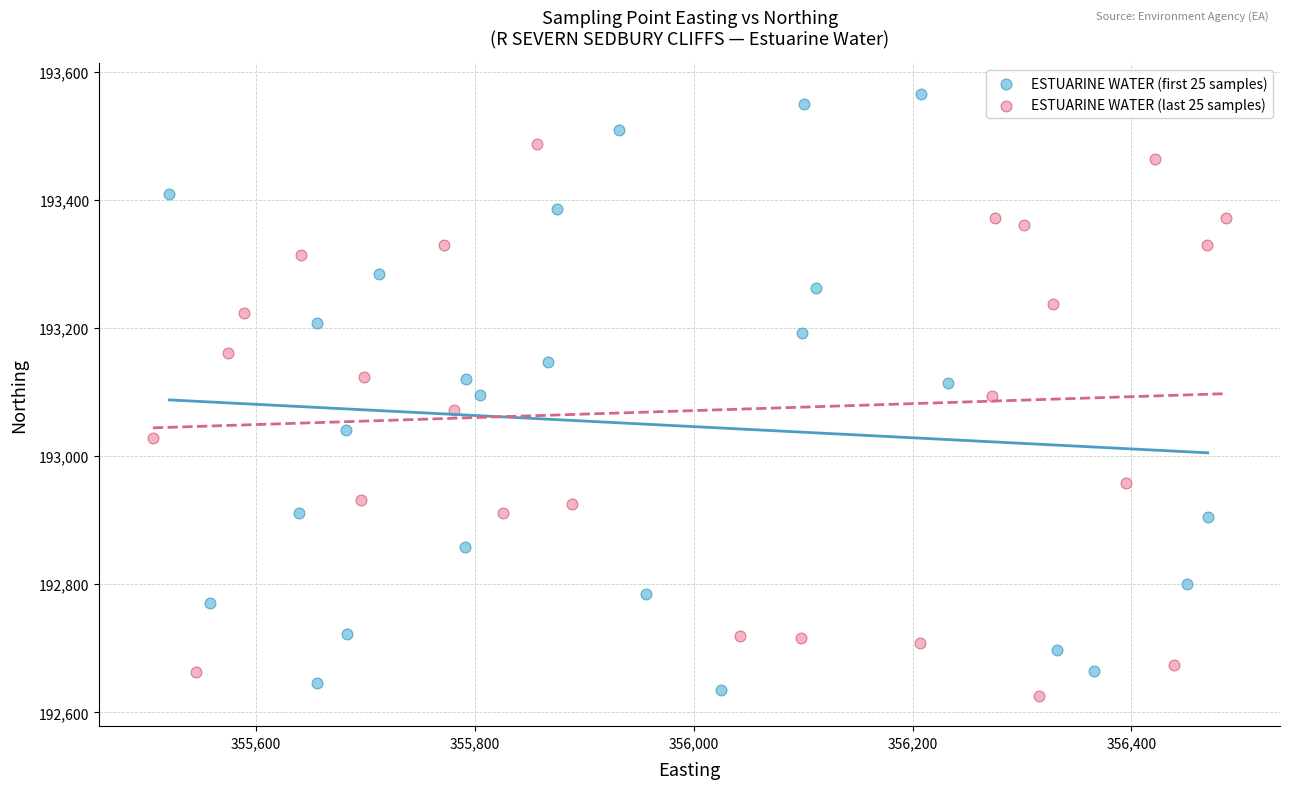

Which series reaches the minimum Y coordinate?

ESTUARINE WATER (last 25 samples)